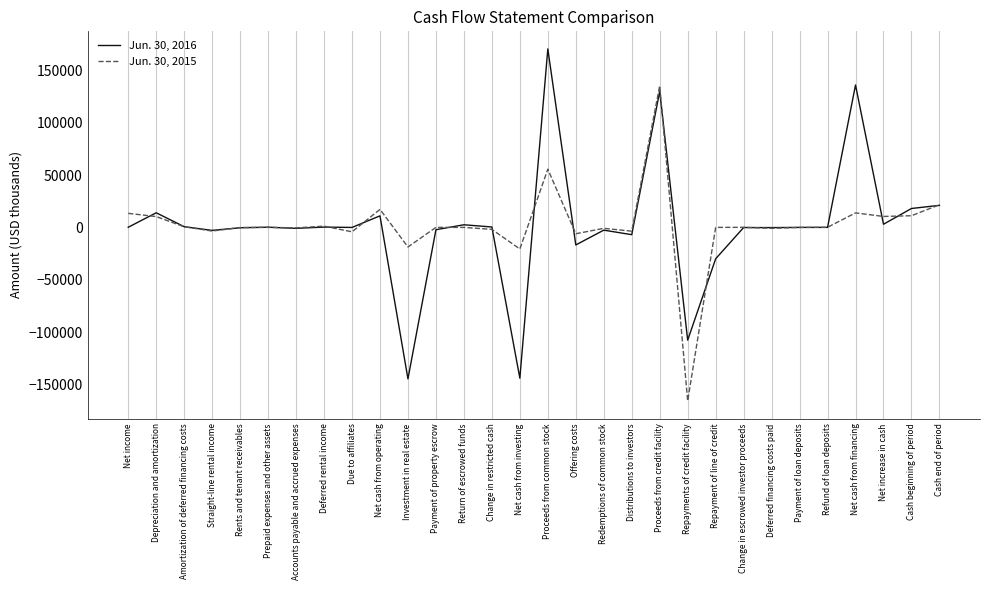

What is the difference between the second highest and second lowest values in the Jun. 30, 2015 series?

76248